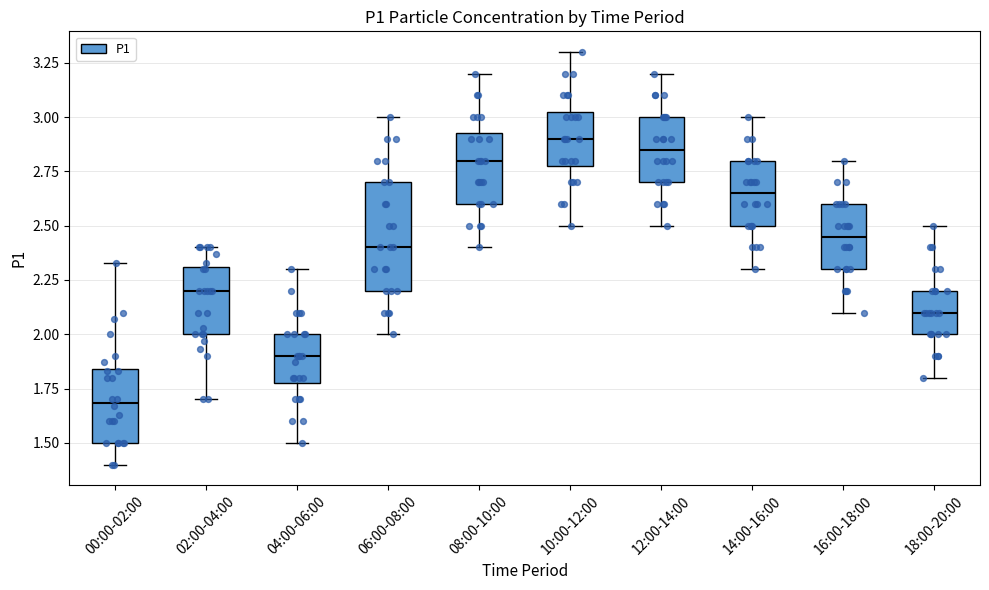

Where does the lower whisker of the box for 16:00-18:00 end on the y-axis? The values are not printed on the chart, so give them approximately, as read against the axis.

2.10